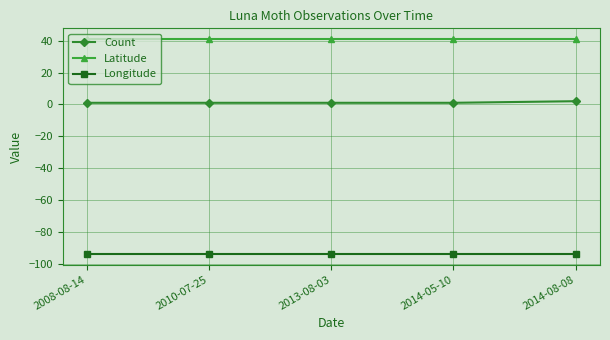

What is the greatest value displayed?

41.0